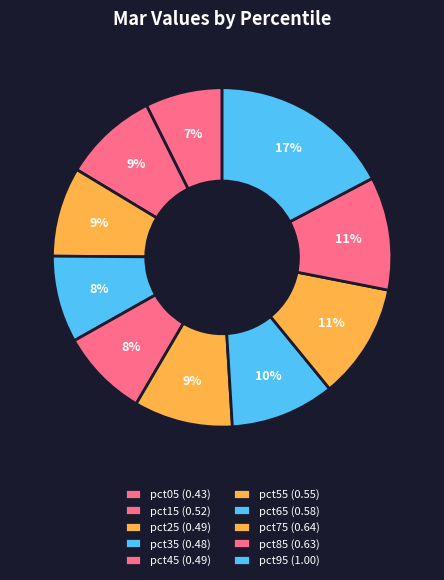

Count the number of slices in the pie.

10